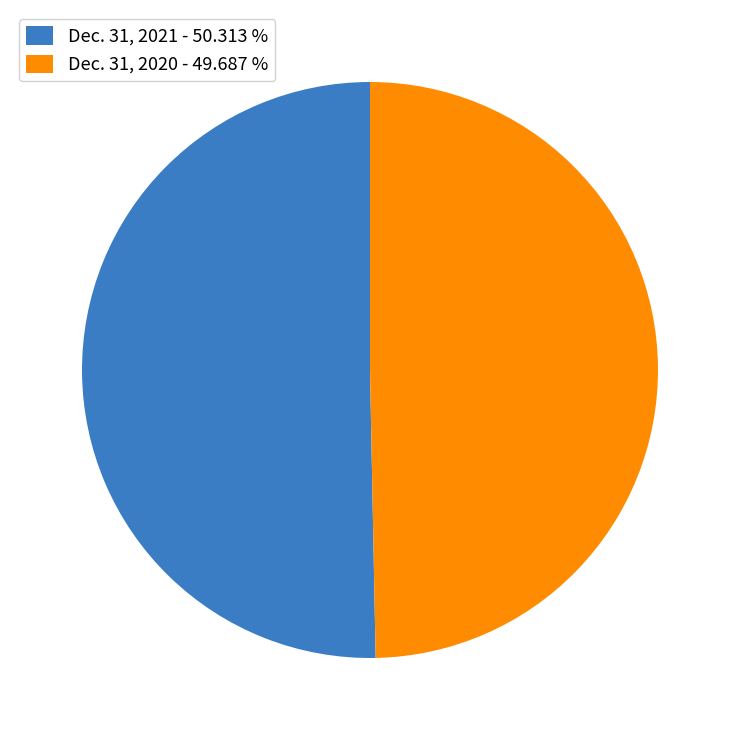

Approximately how many times larger is the value at Dec. 31, 2021 - 50.313 % compared to Dec. 31, 2020 - 49.687 %?

1.0